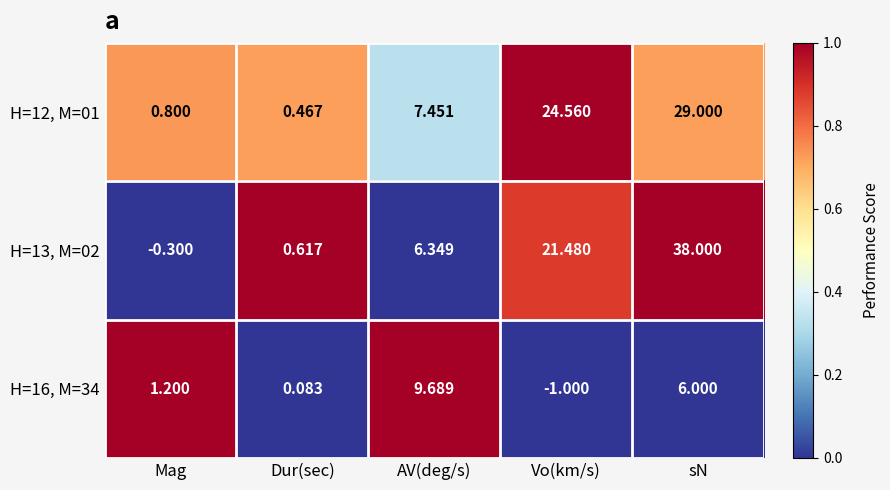

What is the spread (max minus min) of values at AV(deg/s)?

3.3